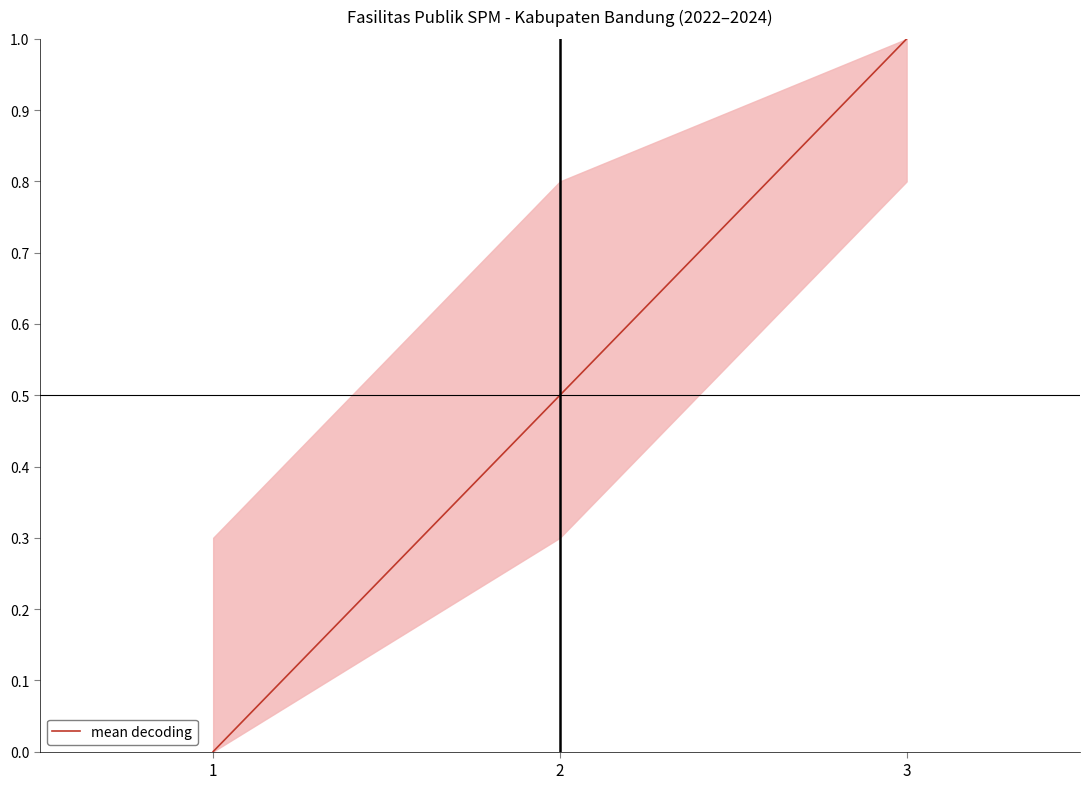

Does the chart display data point markers on the line(s)?

No